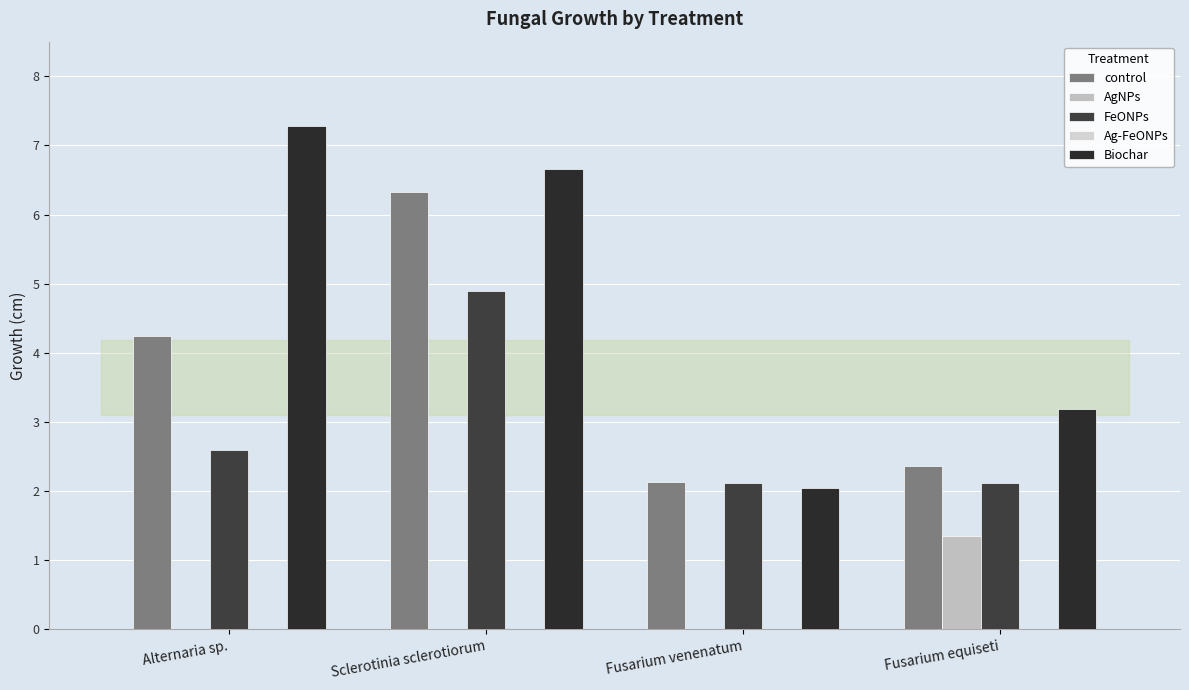

How many groups of bars are there?

4